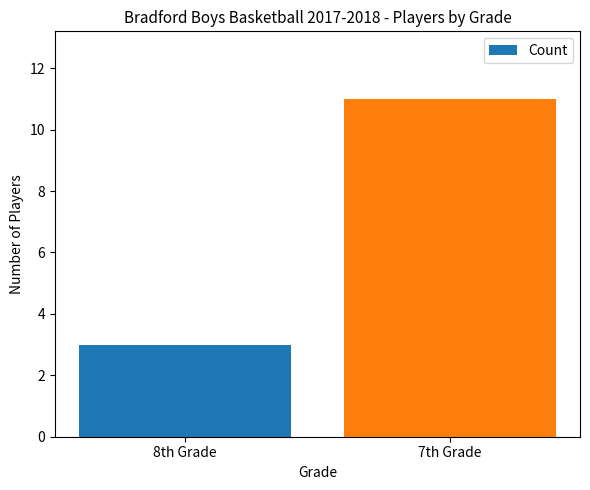

At which category does the chart reach its minimum across all series?

8th Grade